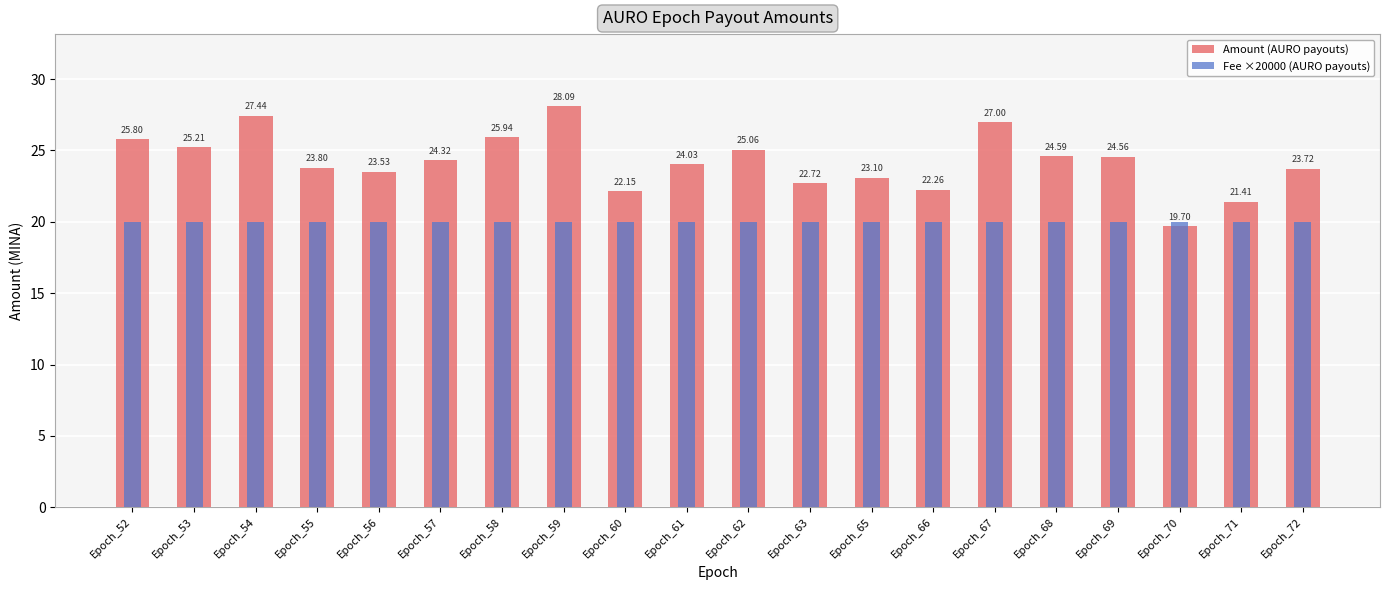

At Epoch_57, list the series in order from largest to smallest.

Amount (AURO payouts), Fee ×20000 (AURO payouts)